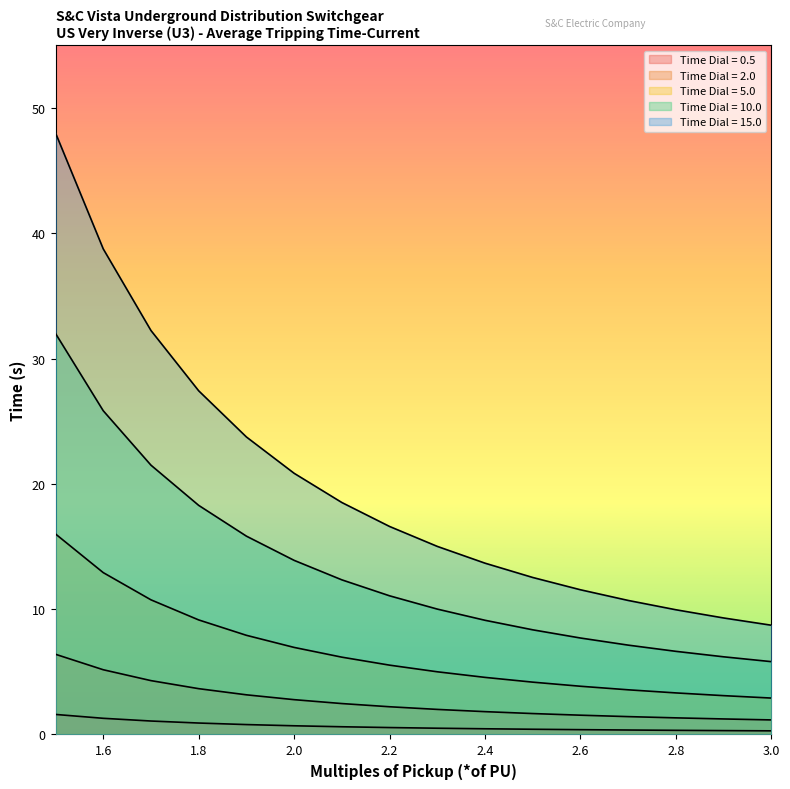

True or false: Time Dial = 15.0 has a value of 48.0 at 1.7.

False